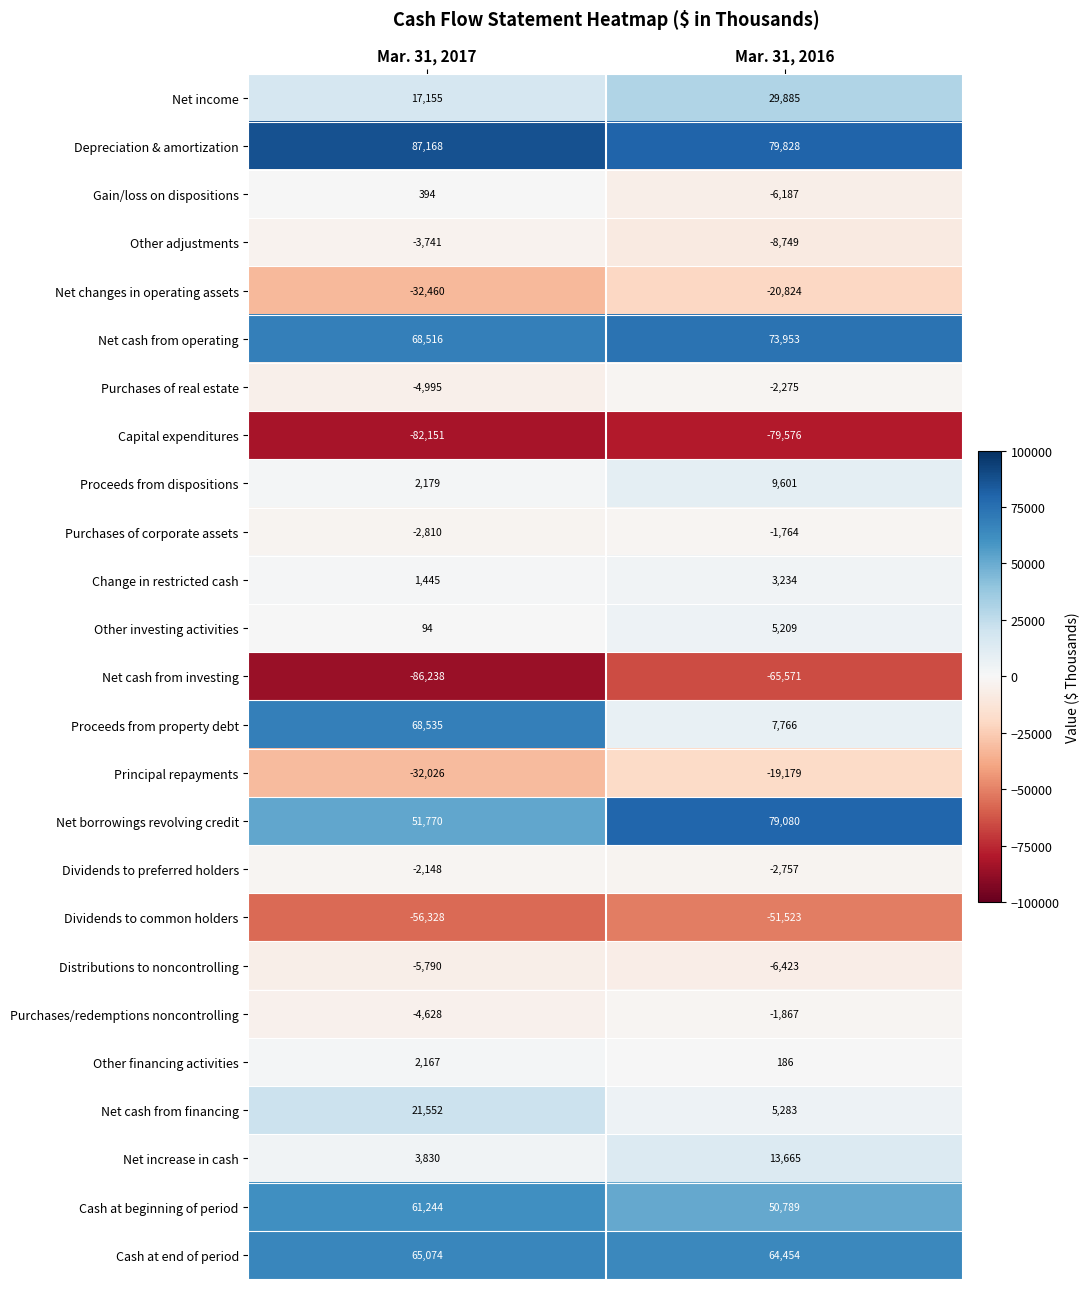

The value of Cash at end of period at Mar. 31, 2016 is 64454. True or false?

True